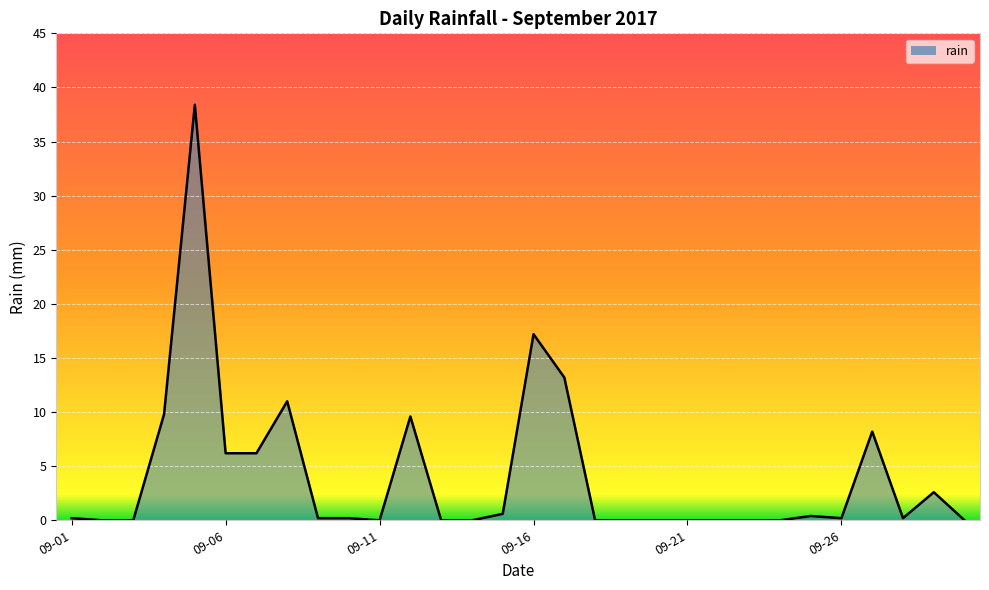

How many interior local valleys (lower than both neighbors) does the data have?

3